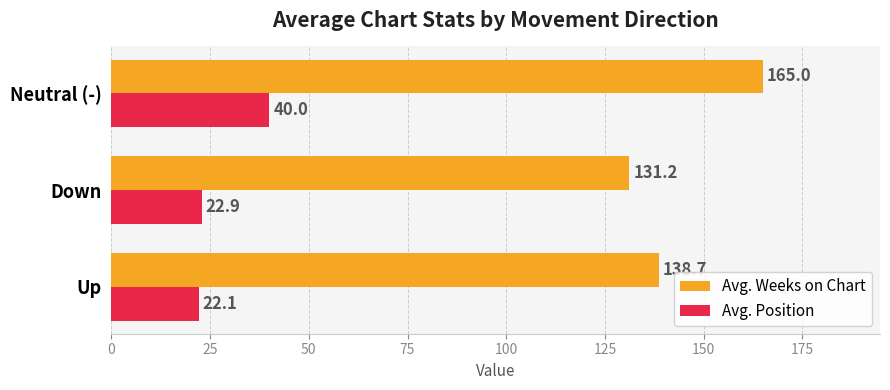

Which series has the widest spread of values?

Avg. Weeks on Chart